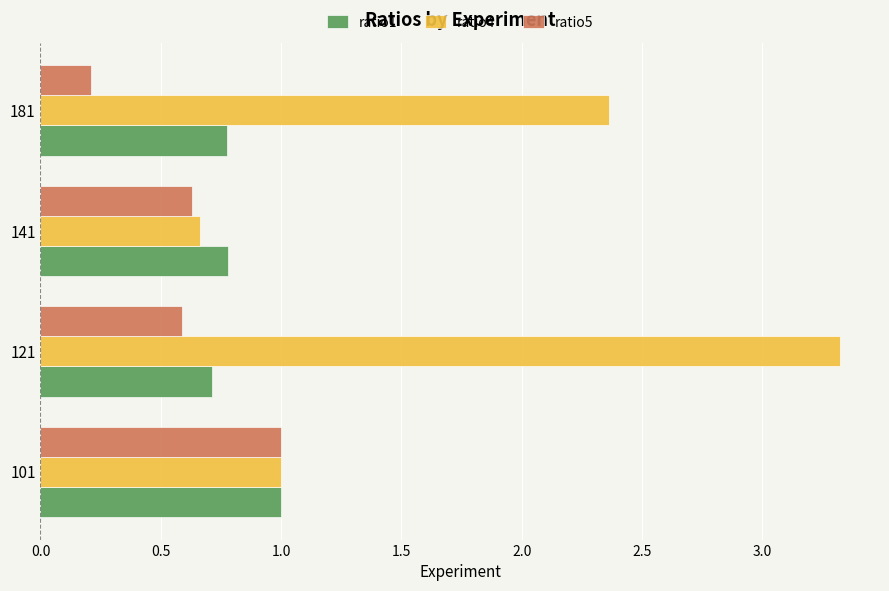

What is the sum of all ratio4 values?

7.3